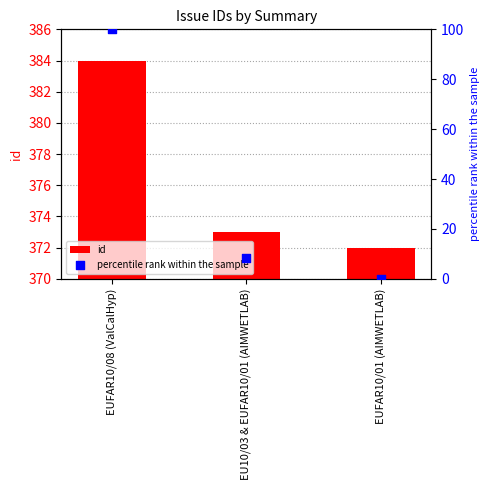

What are all the series names shown in the legend?

id, percentile rank within the sample